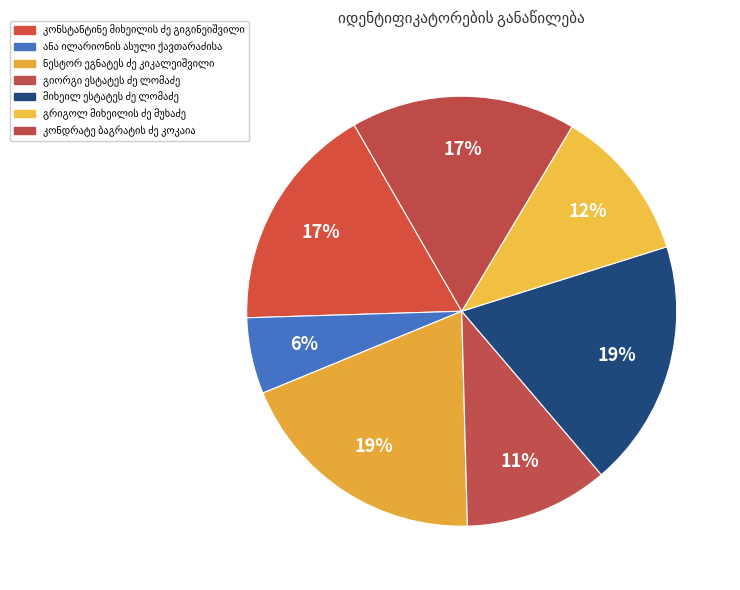

How many slices are in this pie chart?

7